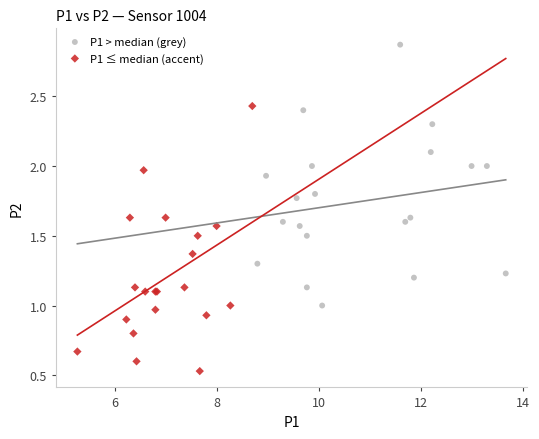

Which series contains the lowest Y value?

P1 ≤ median (accent)